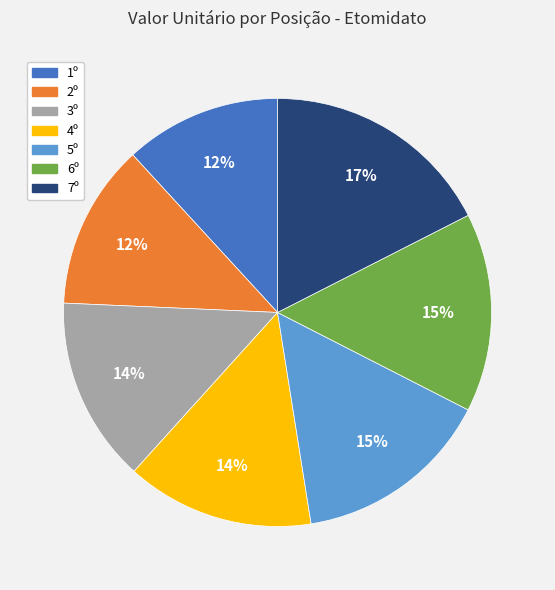

How many segments does this pie chart have?

7